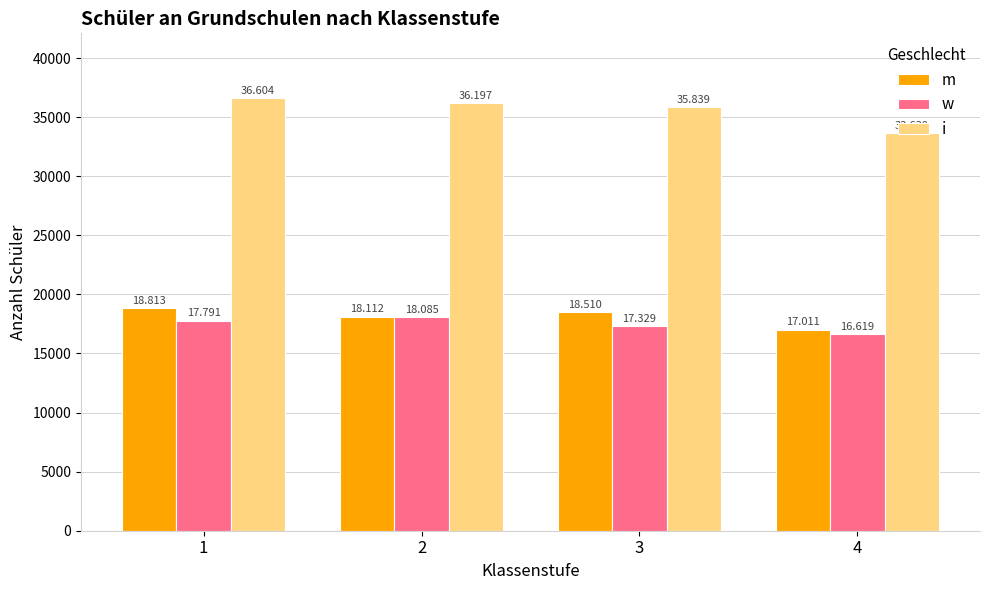

Is the value of i at 3 greater than the value of w at 4?

Yes